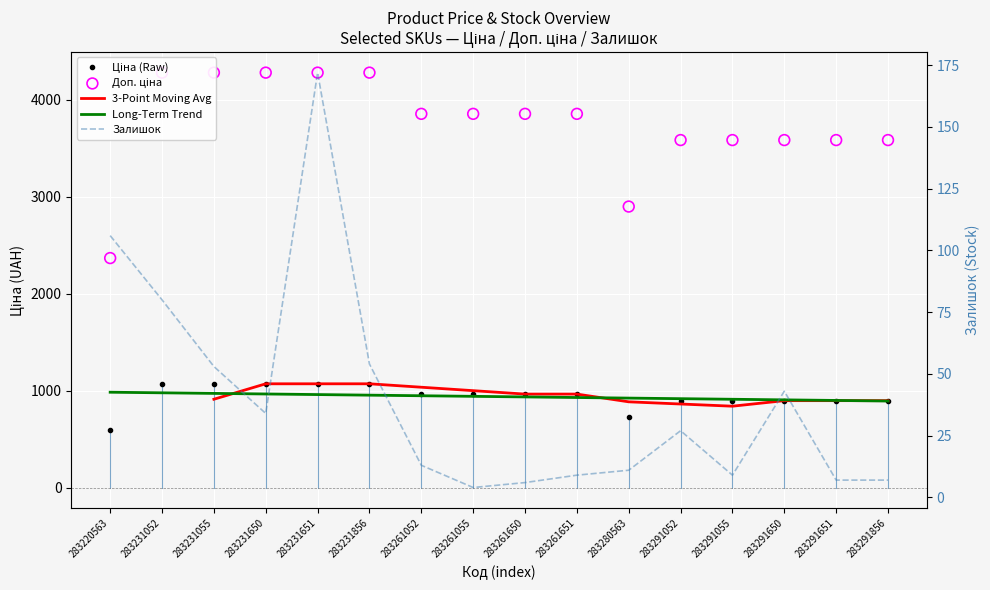

What is the total value across all series at 283231052?

5428.9